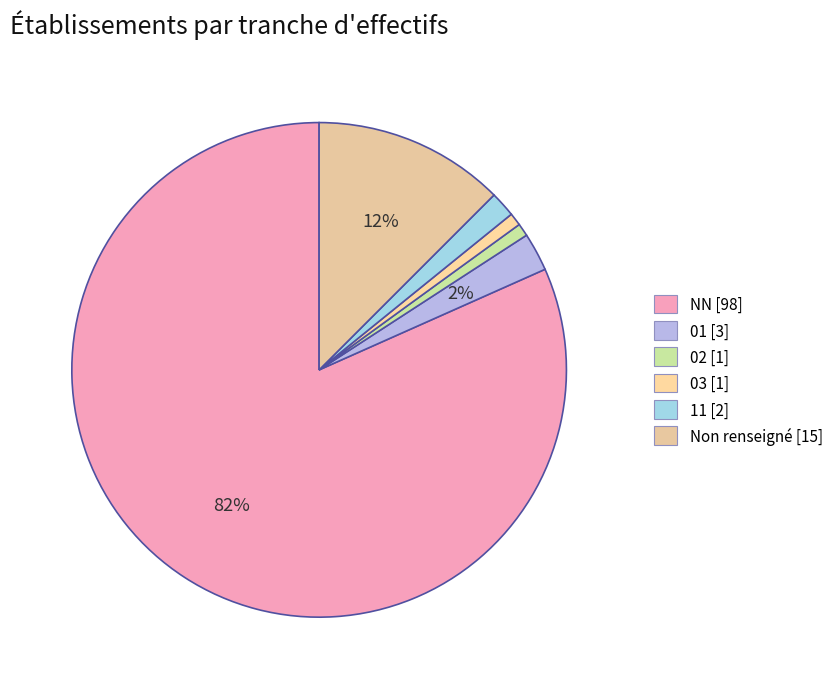

What is the smallest slice in the pie chart?

02